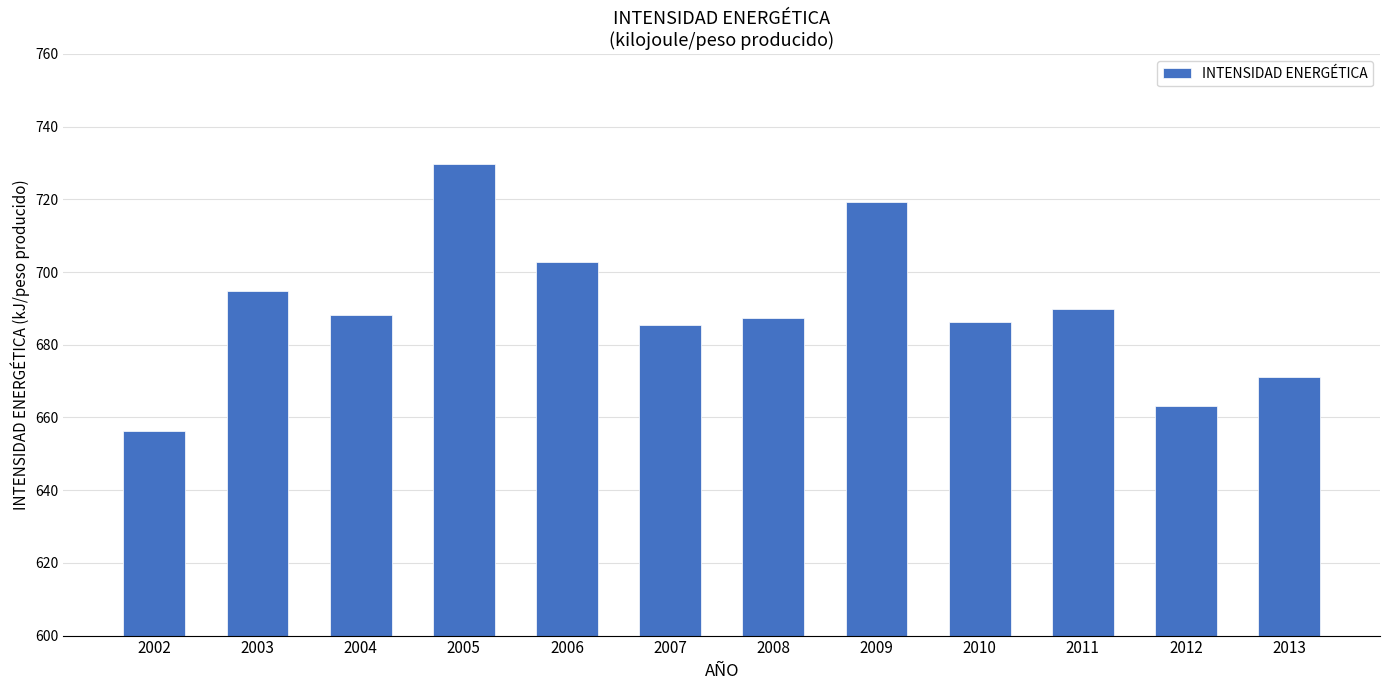

At which category does the chart reach its minimum across all series?

2002